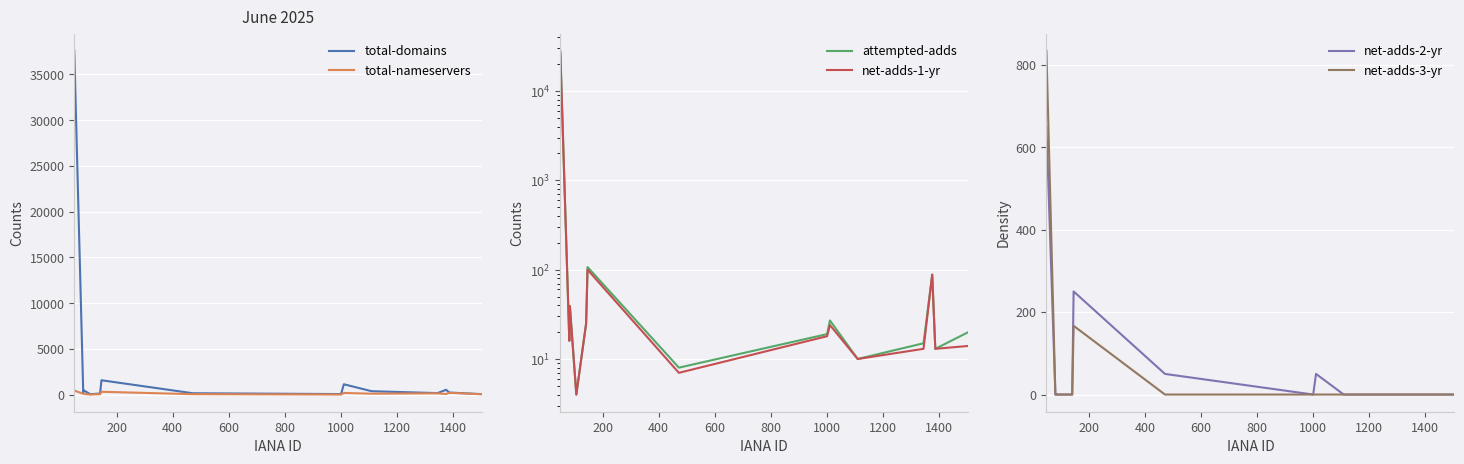

What is the label of the 13th point from the right?

200